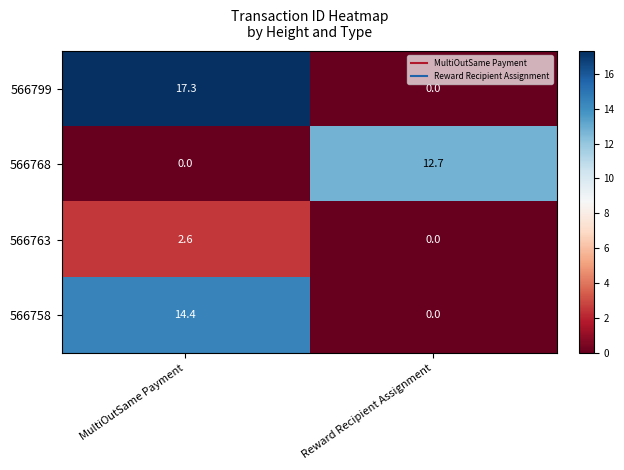

Which series changed the most between MultiOutSame Payment and Reward Recipient Assignment?

566799